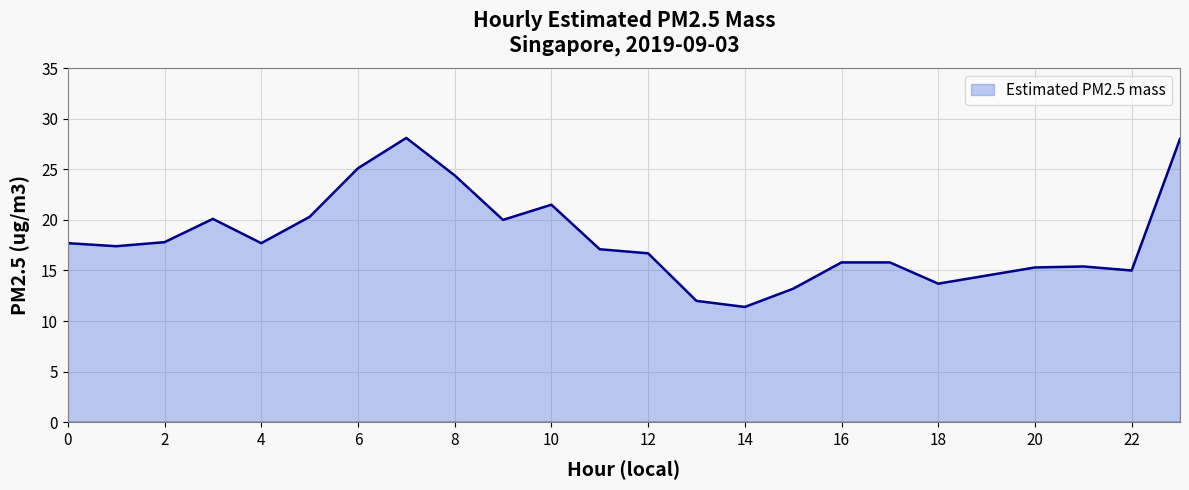

What is the smallest value displayed?

11.4